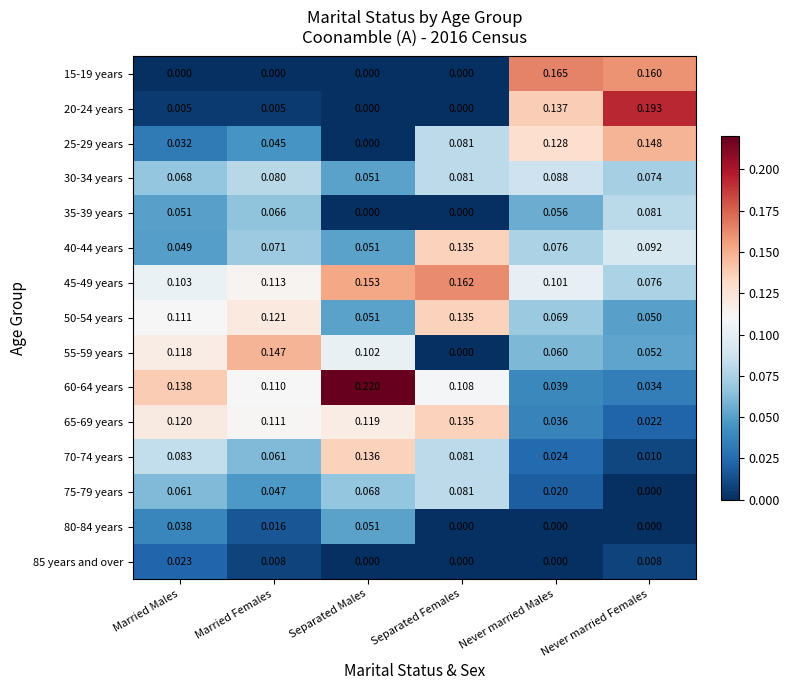

At which category is the sum across all series the highest?

Separated Males